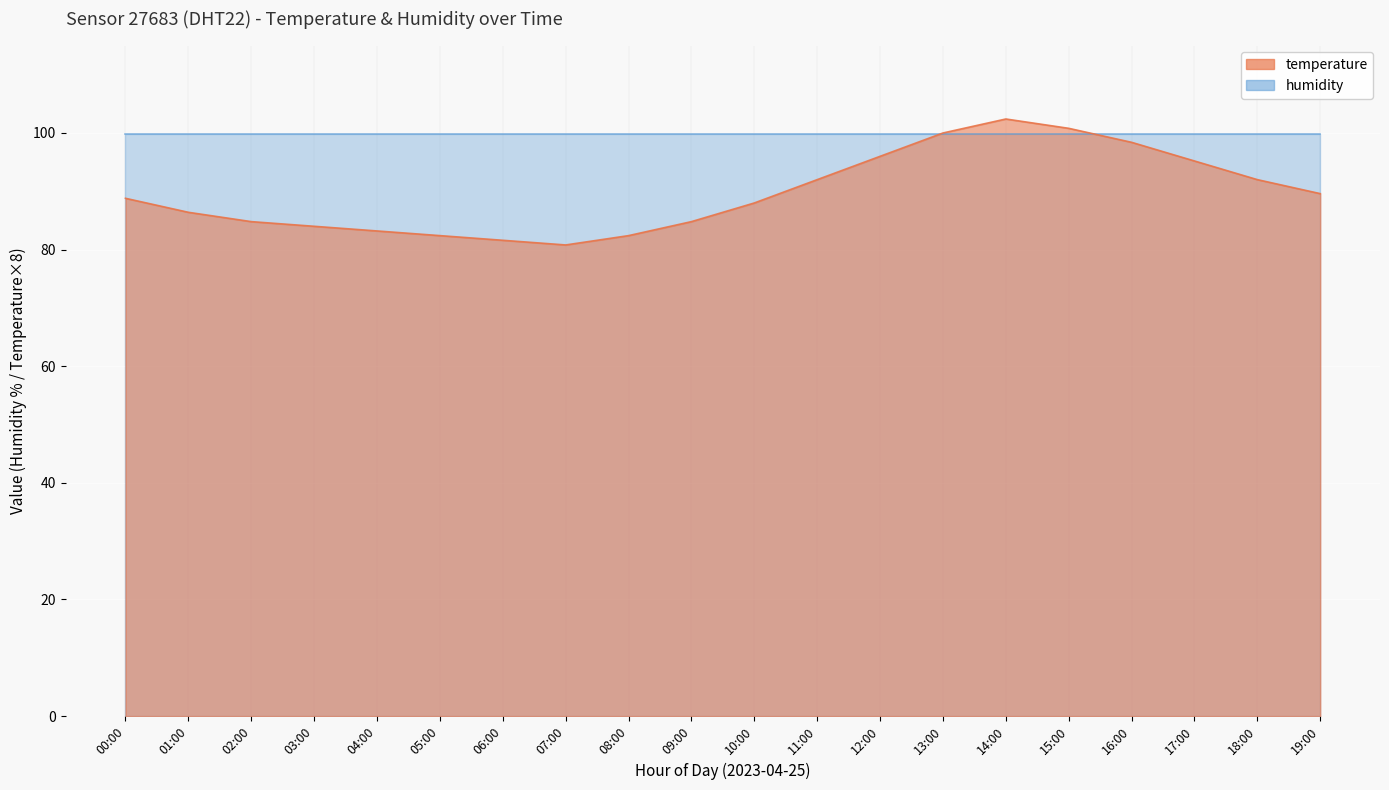

Reading left to right, extract all data points from this chart.

88.8	86.4	84.8	84.0	83.2	82.4	81.6	80.8	82.4	84.8	88.0	92.0	96.0	100.0	102.4	100.8	98.4	95.2	92.0	89.6